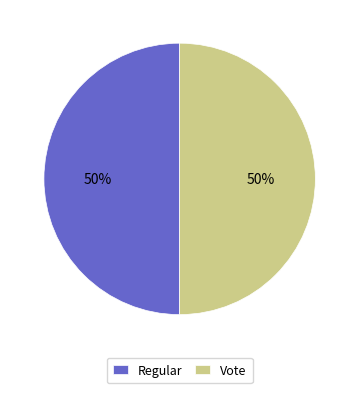

To the nearest percent, what is the difference between the Regular and Vote slice percentages?

0%